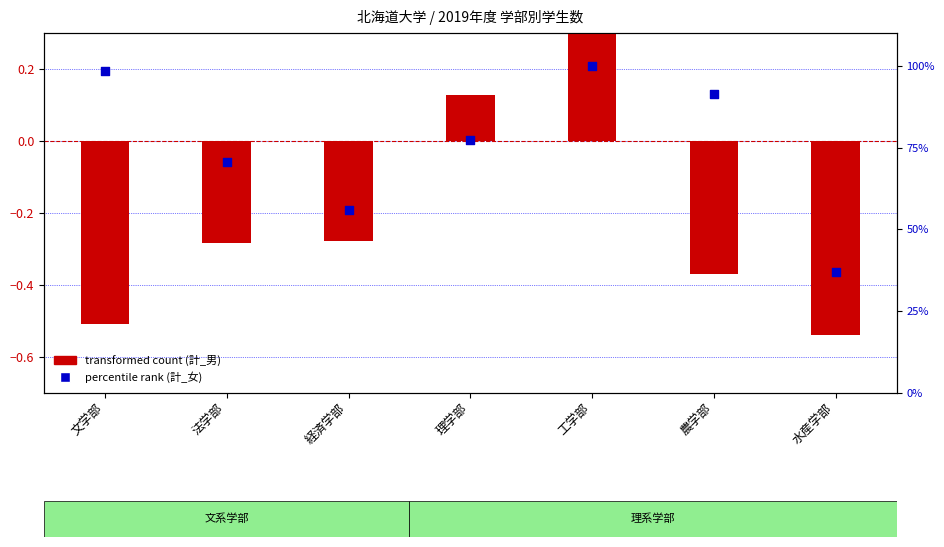

What is the total value across all series at 水産学部?

36.5